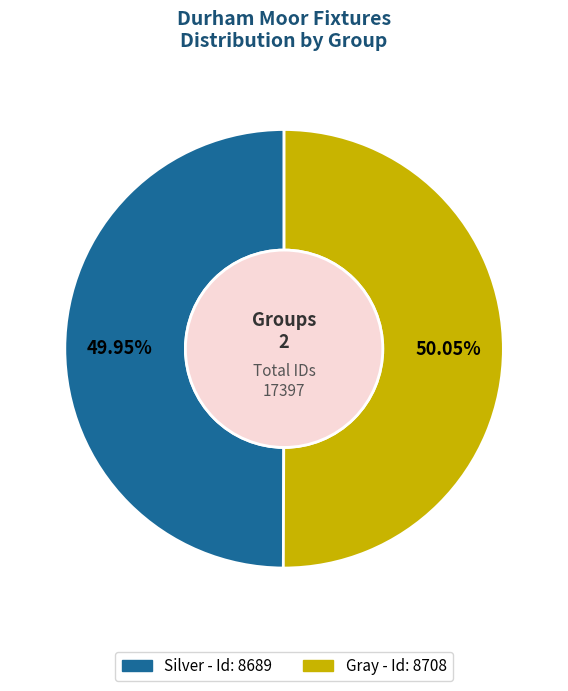

True or false: Gray accounts for 50% of the total.

True